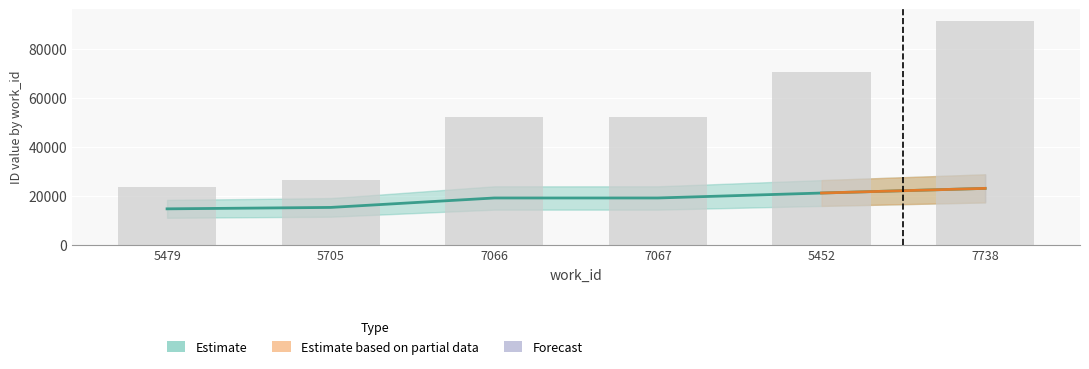

At which category does the chart reach its peak across all series?

7738